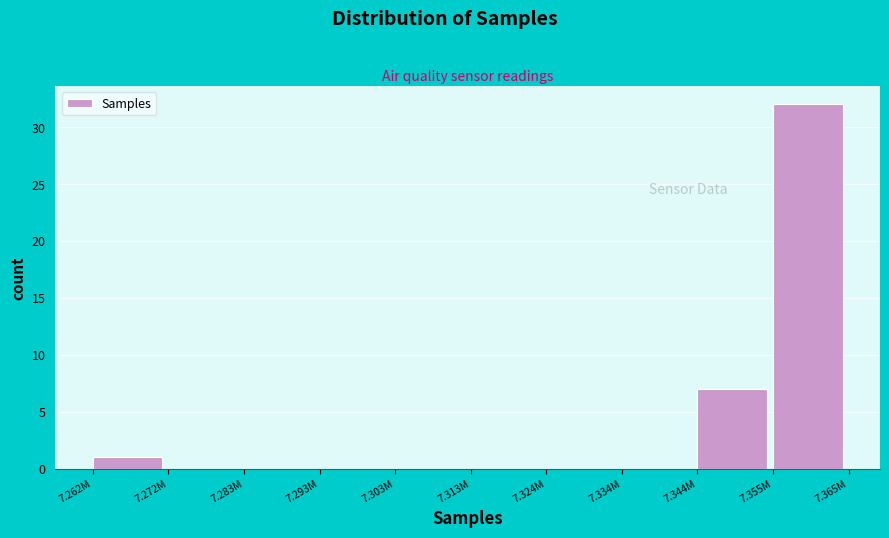

Reading left to right, extract all data points from this chart.

7.262M=1	7.272M=0	7.283M=0	7.293M=0	7.303M=0	7.313M=0	7.324M=0	7.334M=0	7.344M=7	7.355M=32